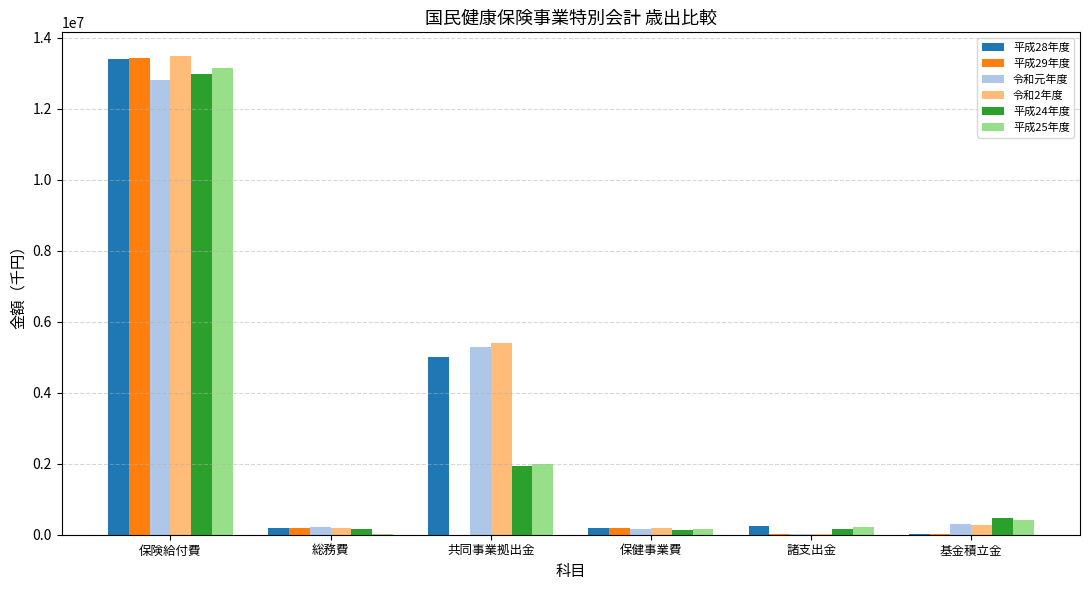

The 令和2年度 series shows 5408187 at 共同事業拠出金. True or false?

True